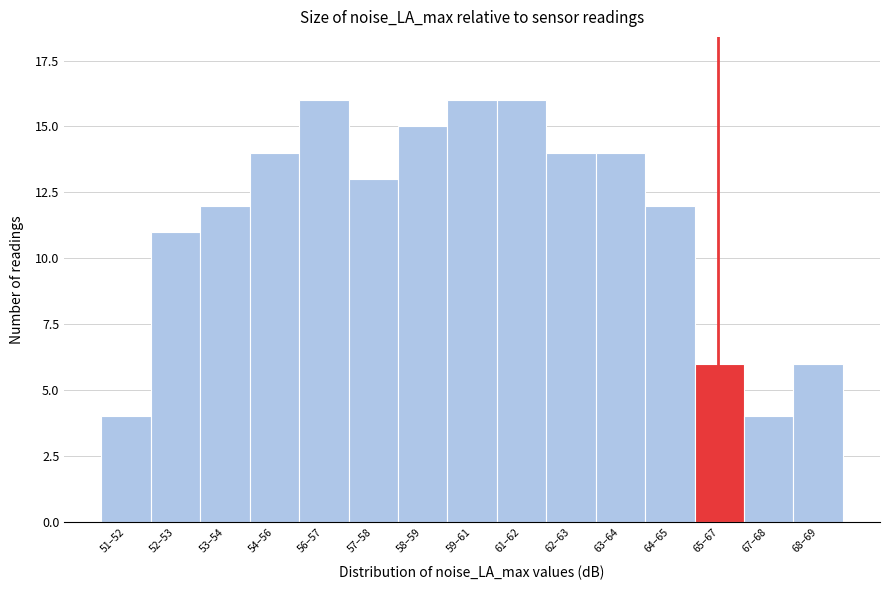

Reading left to right, transcribe all the data shown in this chart.

51–52=4	52–53=11	53–54=12	54–56=14	56–57=16	57–58=13	58–59=15	59–61=16	61–62=16	62–63=14	63–64=14	64–65=12	65–67=6	67–68=4	68–69=6